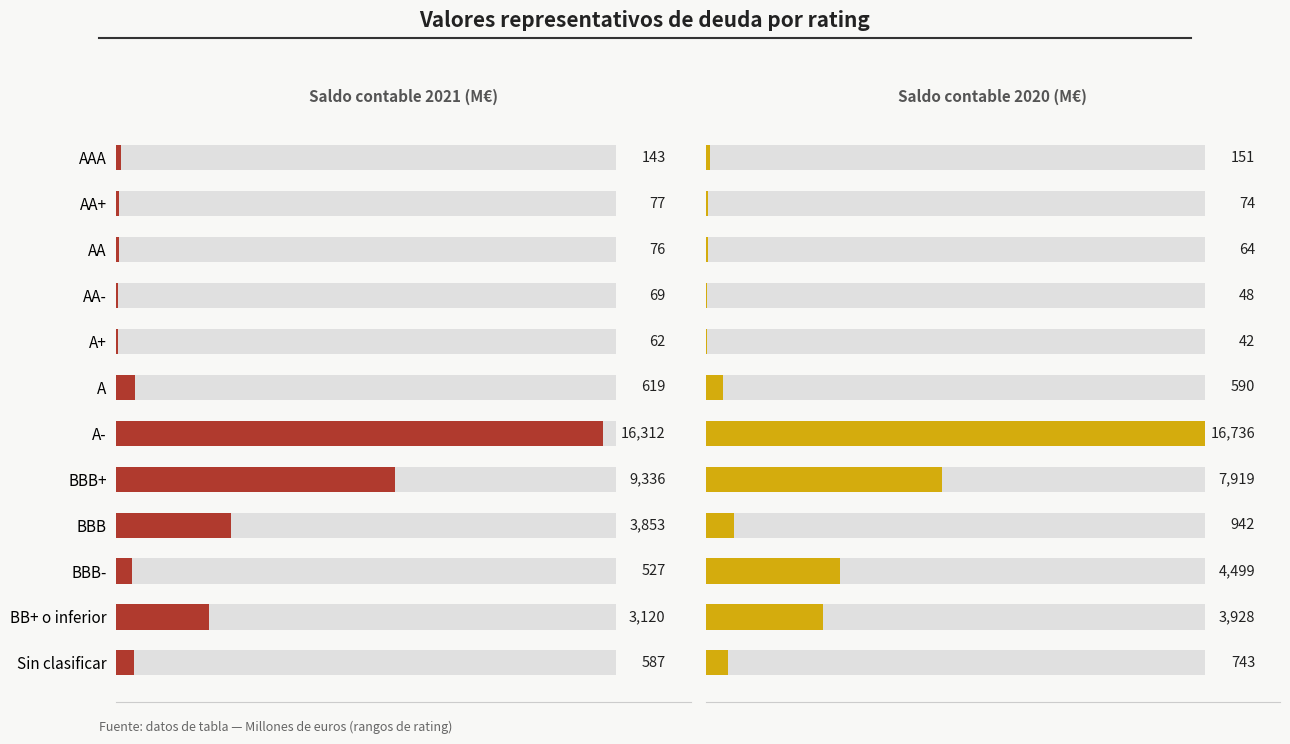

What is the total value across all series at BBB-?

5026